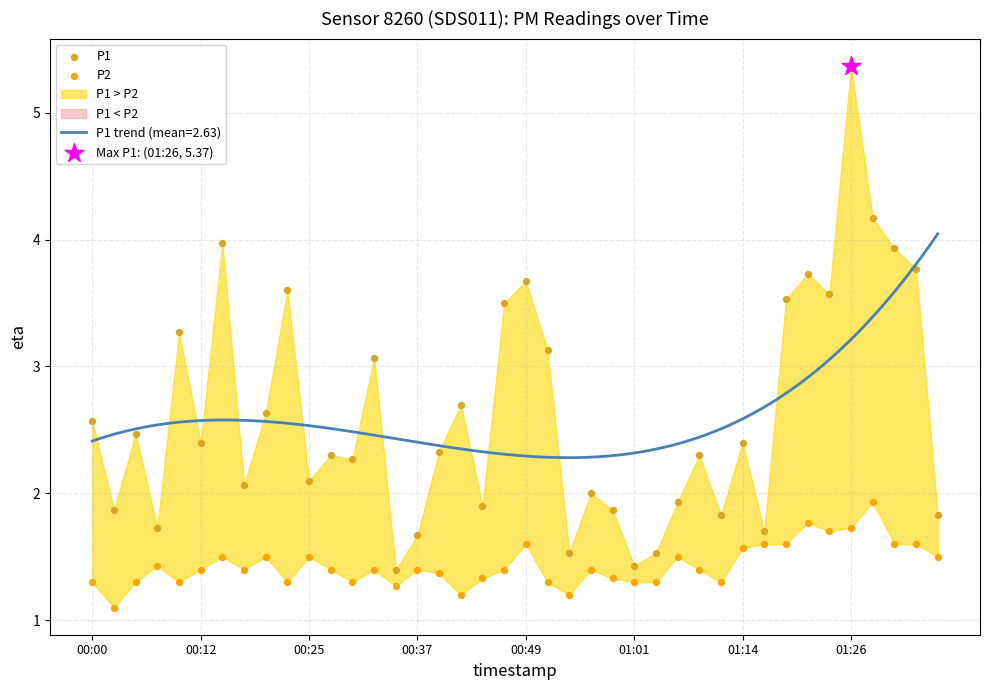

Is the value of P2 at 11 greater than the value of P1 at 33?

No